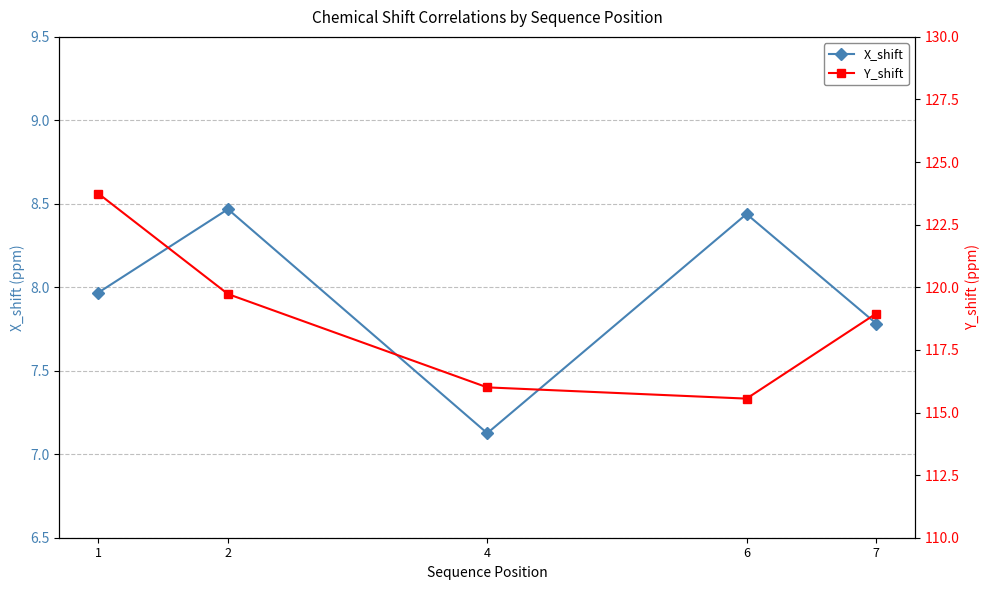

Between 2 and 7, which series saw the biggest shift?

Y_shift